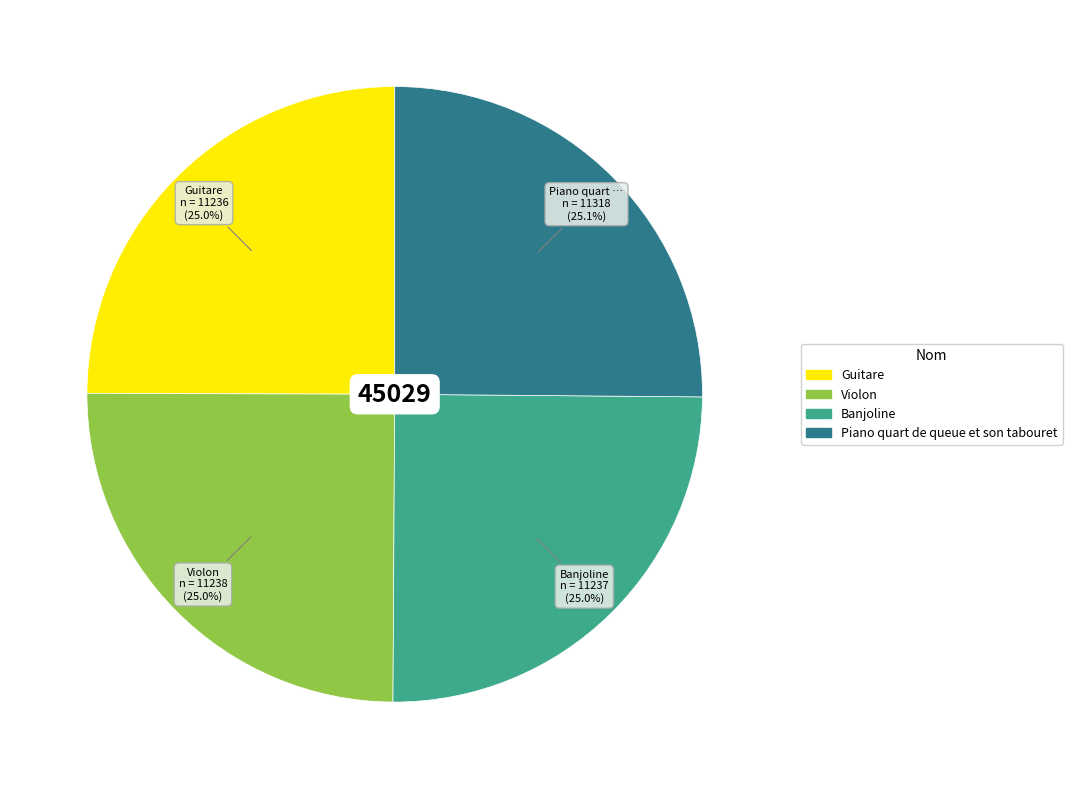

How many segments does this pie chart have?

4